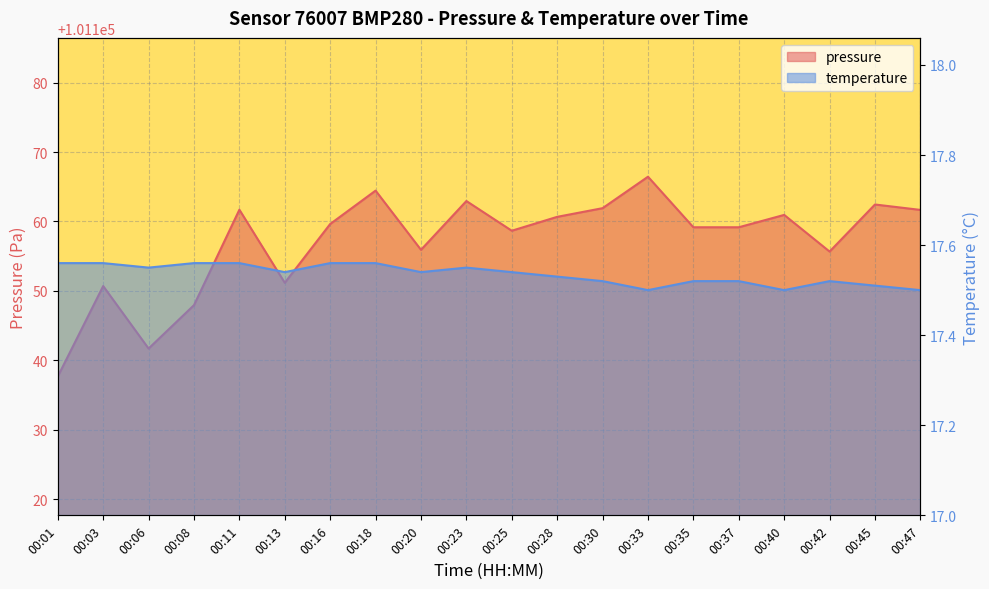

Which series has the largest total across all categories?

pressure